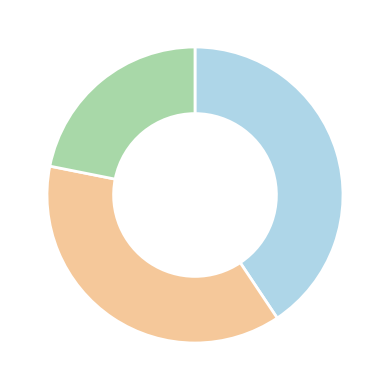

Does any single category account for the majority?

No